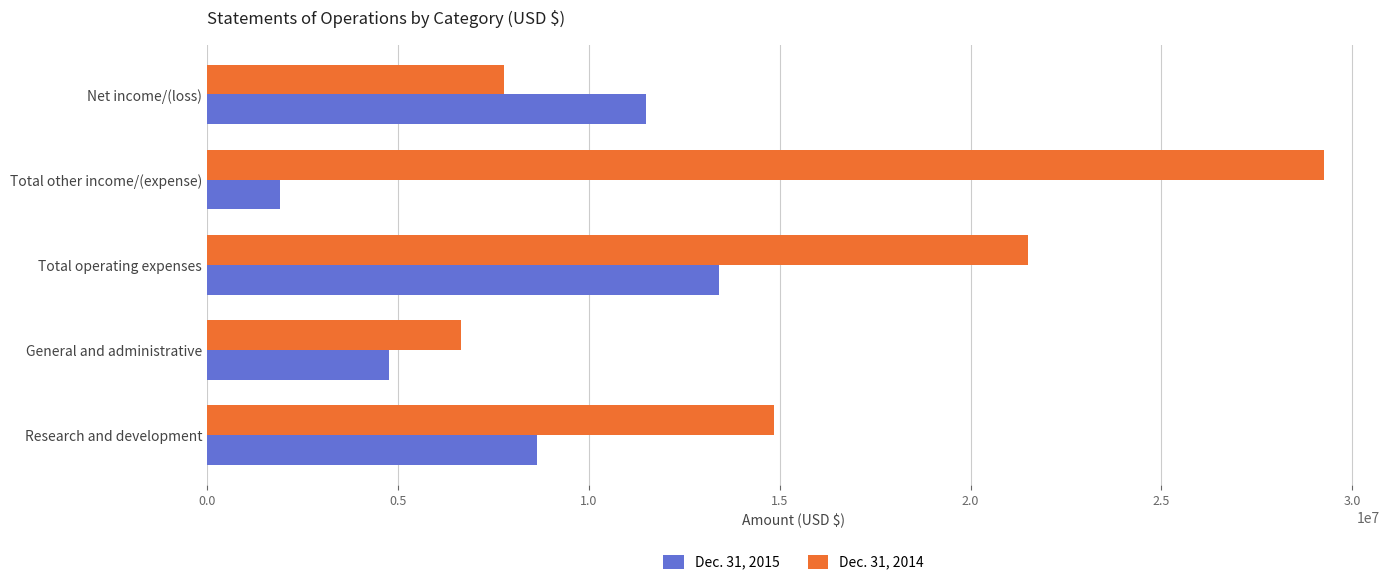

What is the smallest value displayed?

1903848